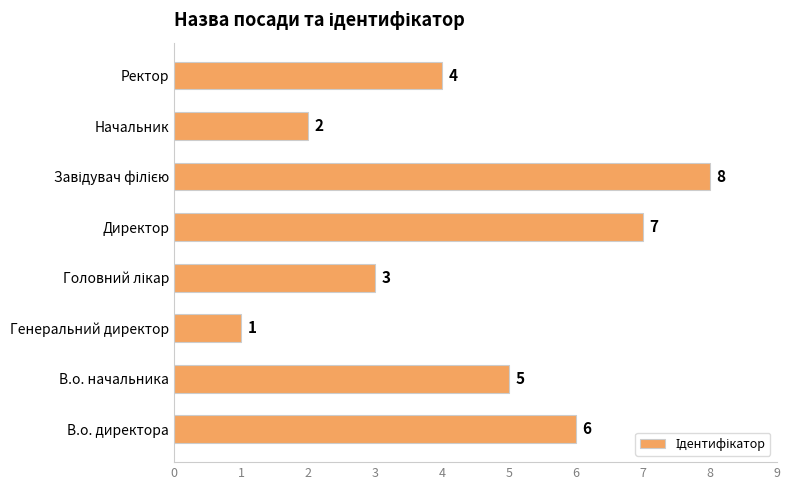

What is the sum of all values?

36